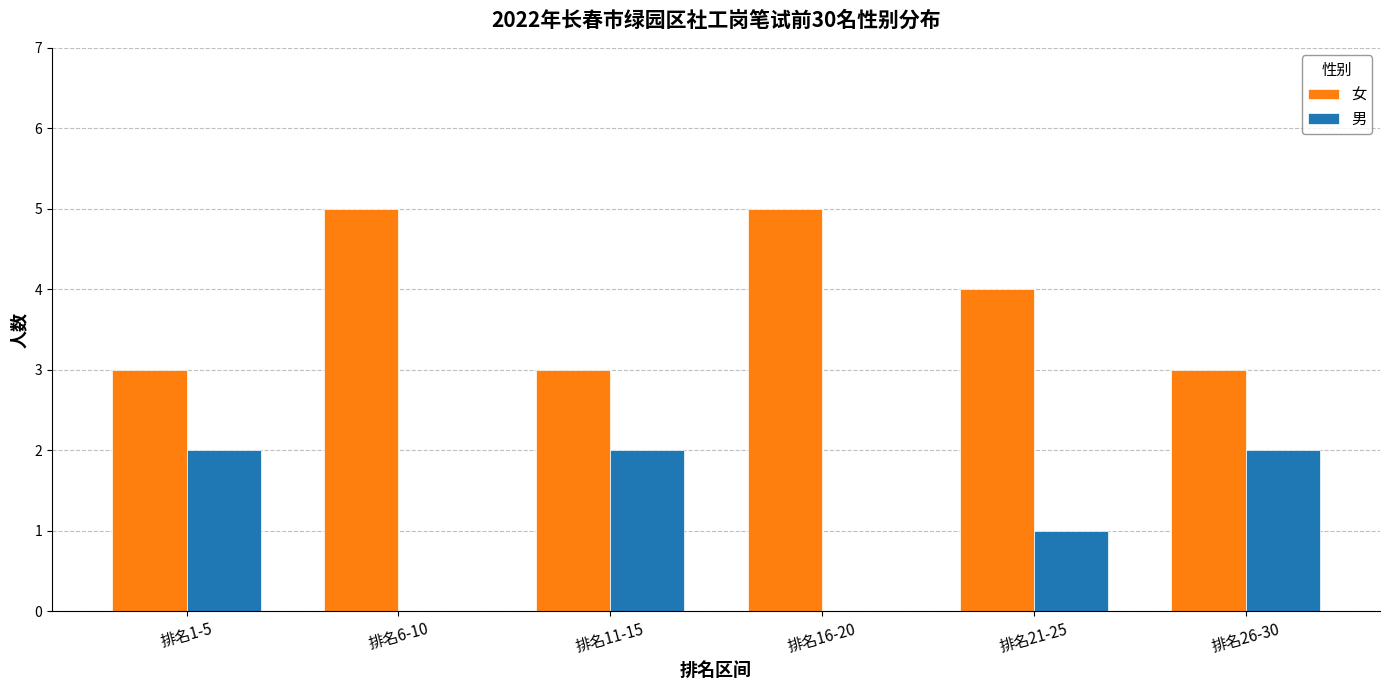

The 男 series shows 0 at 排名16-20. True or false?

True